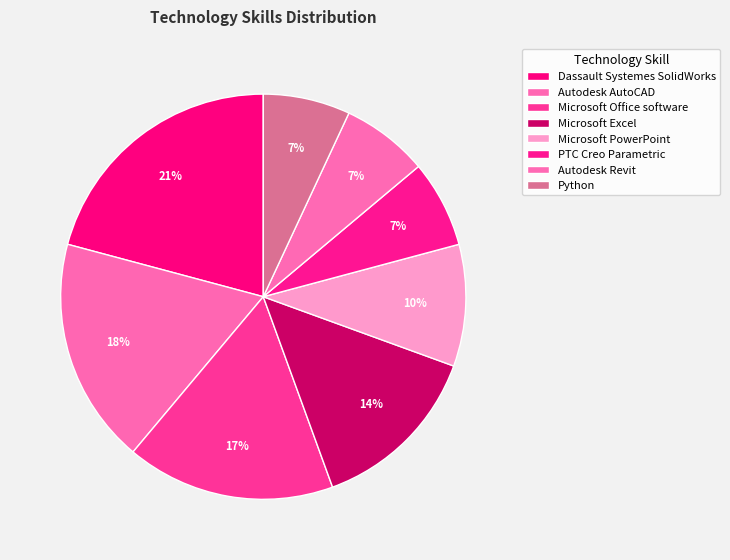

How much of the chart is everything except Dassault Systemes SolidWorks?

79.2%